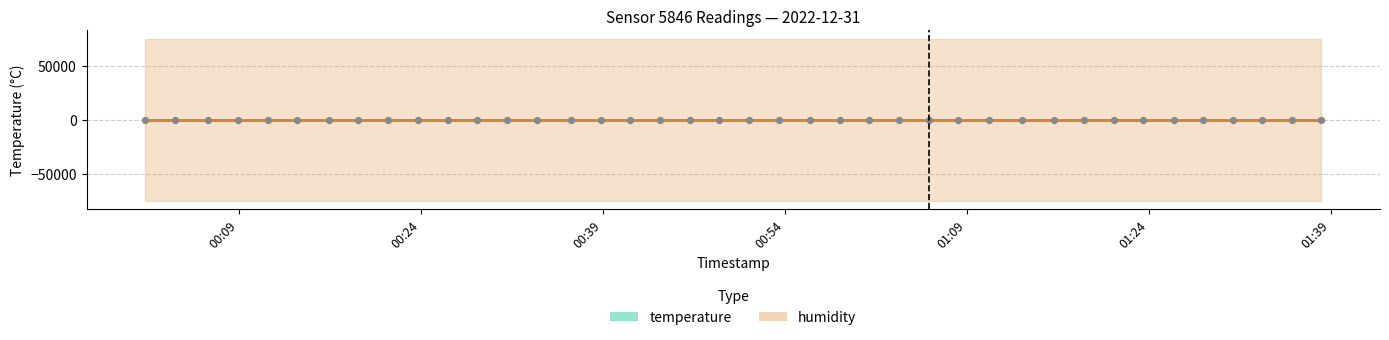

What is the change in value from 2022-12-31T00:48:37 to 2022-12-31T01:16:12?

+0.5